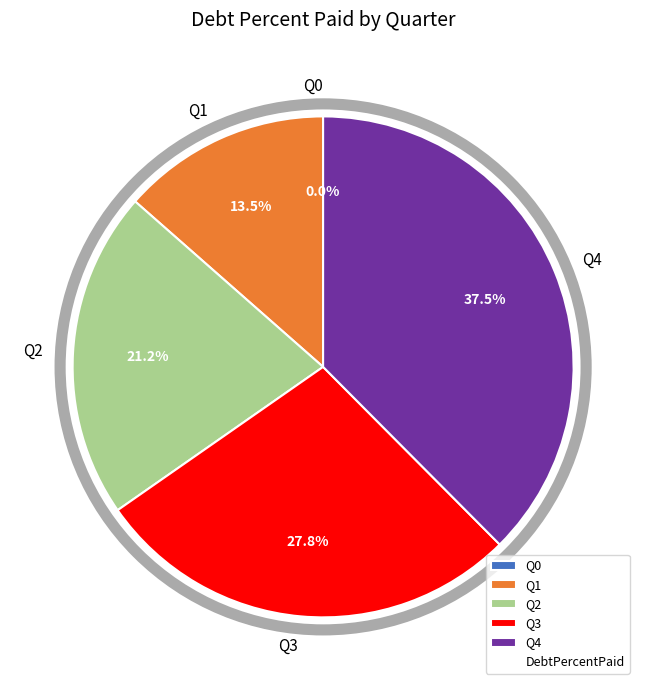

To the nearest percent, what is the average slice percentage?

20%